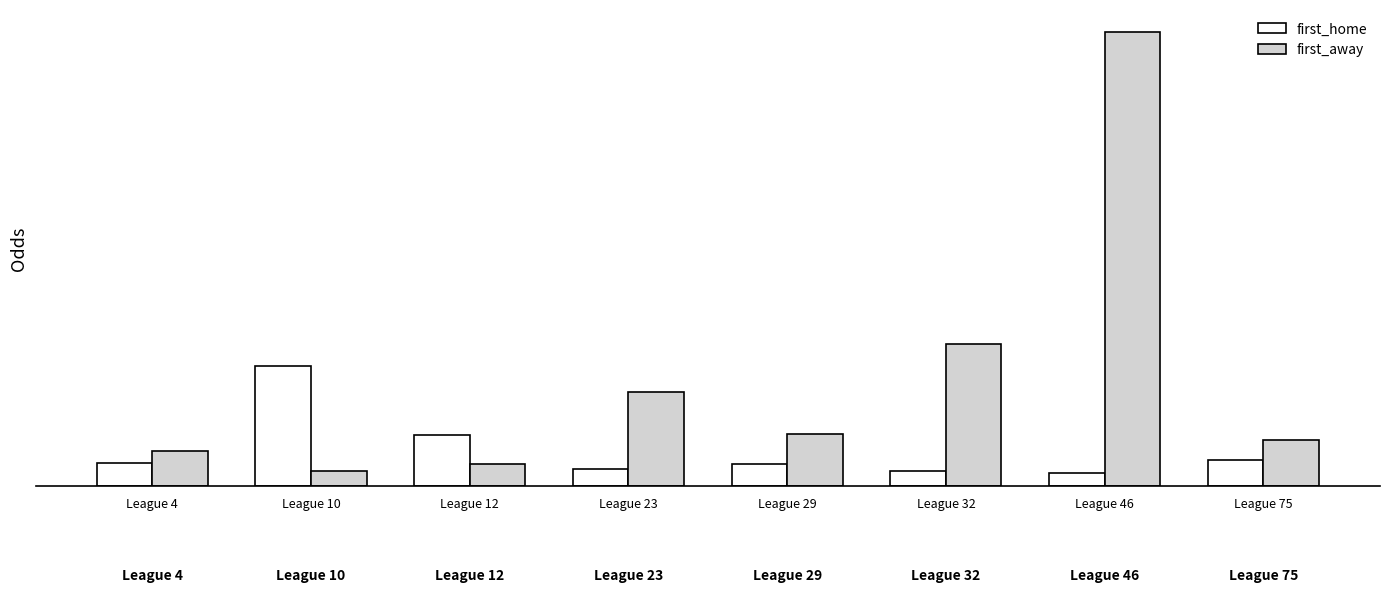

What is the value of the first_away bar at the 2nd from the left?

1.2